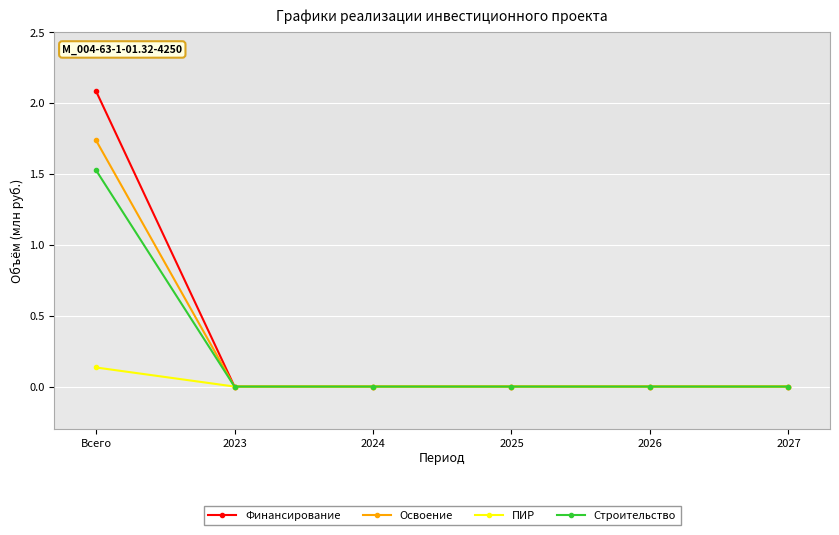

Count the Строительство values in the range 0 to 1.

5